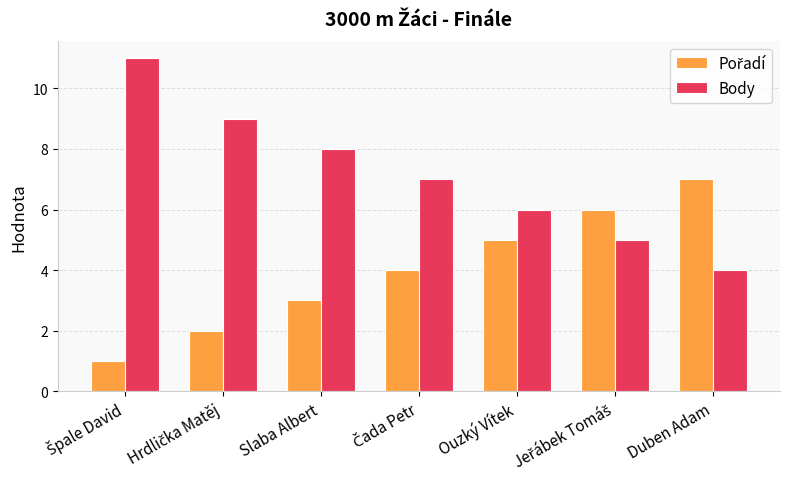

Read the Body value at Slaba Albert.

8